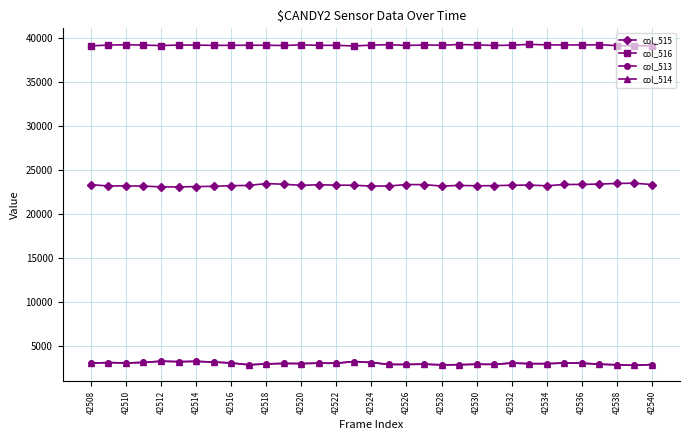

What is the value of the col_515 point at the 29th from the left?

23375